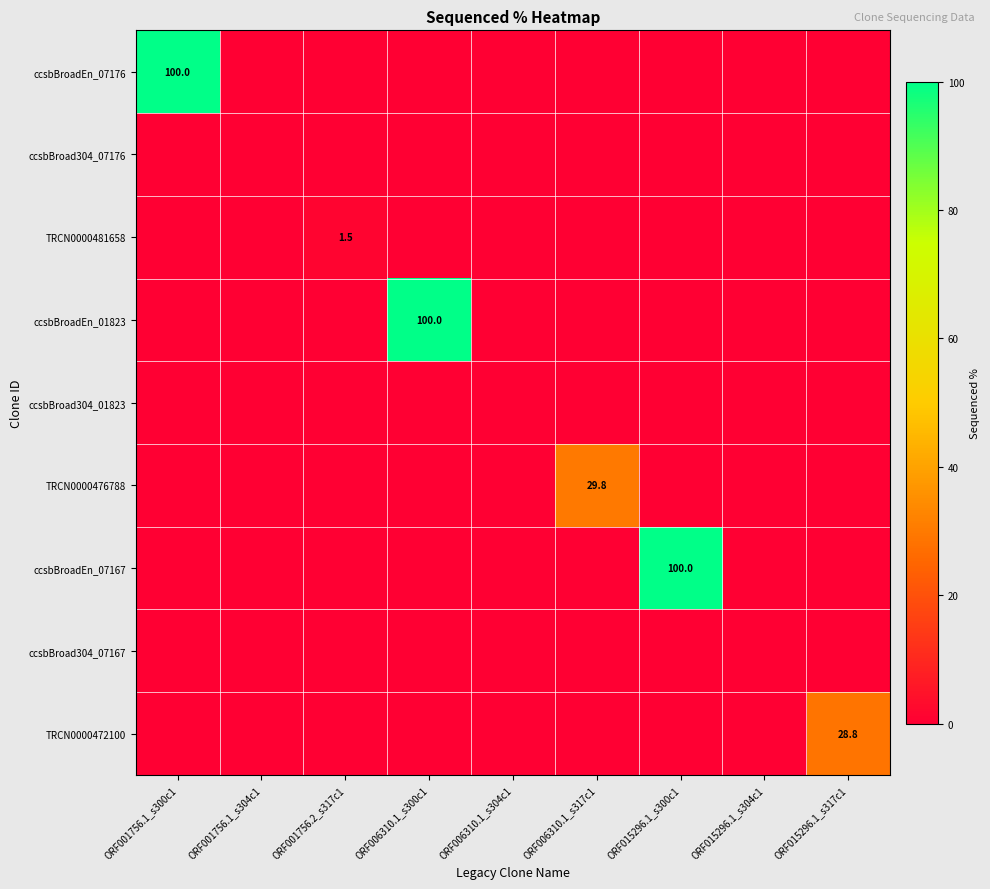

How many categories are shown in the chart?

9